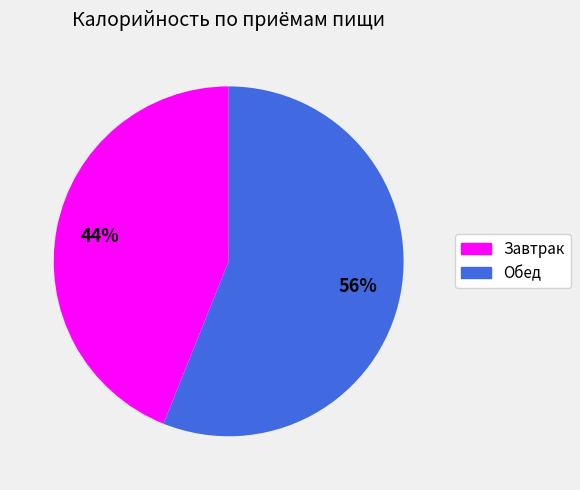

Is the sum of Обед and Завтрак greater than half?

Yes